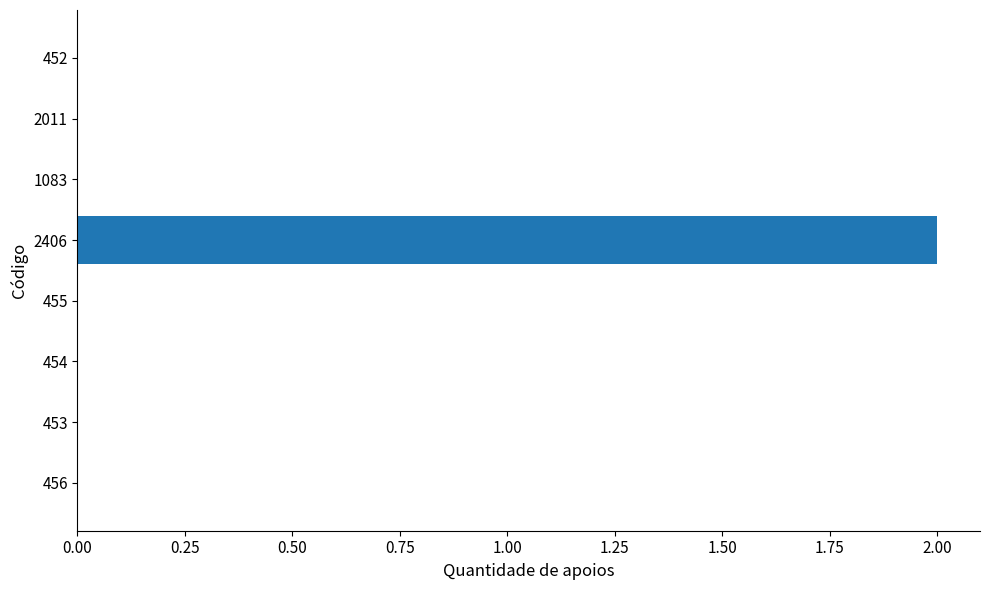

The chart shows a value of -1 at 456. True or false?

False